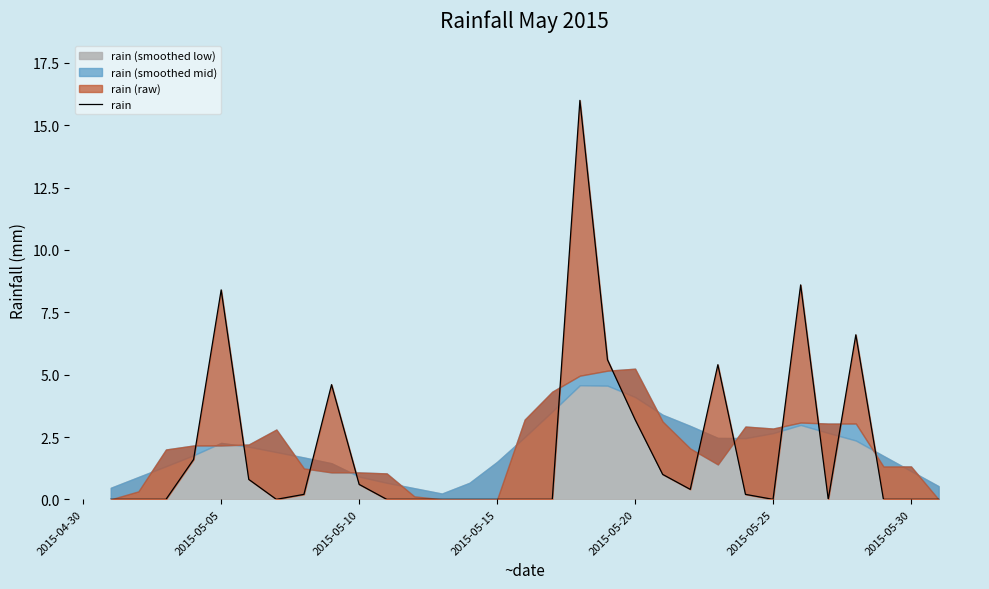

What is the average value?

2.0